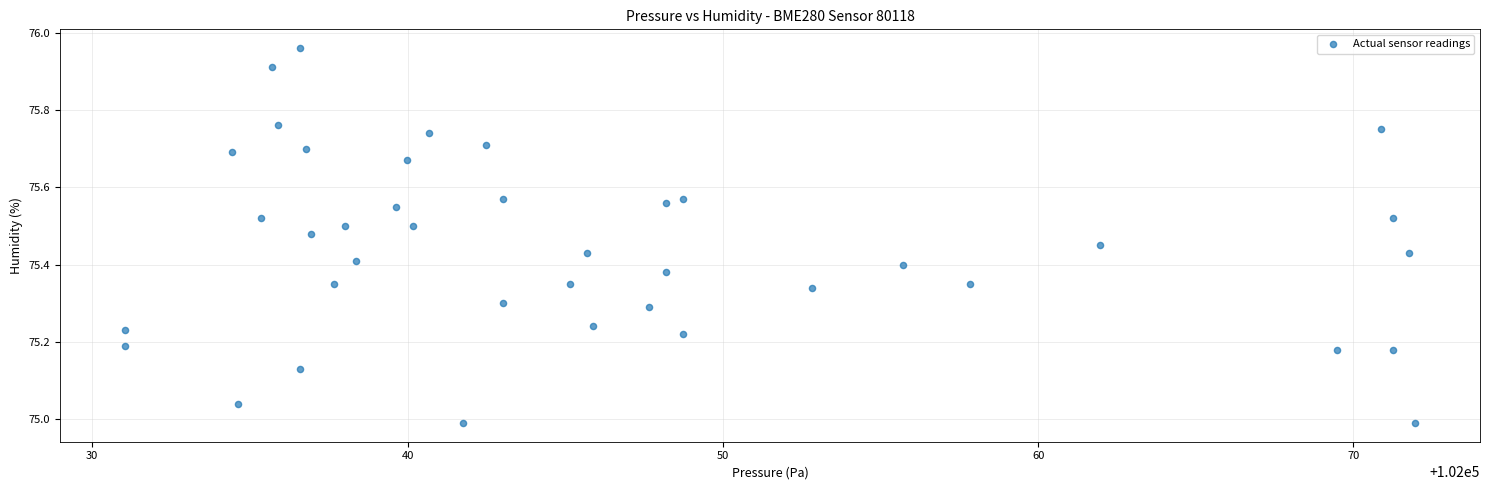

What is the range of Y values (max minus min)?

1.0